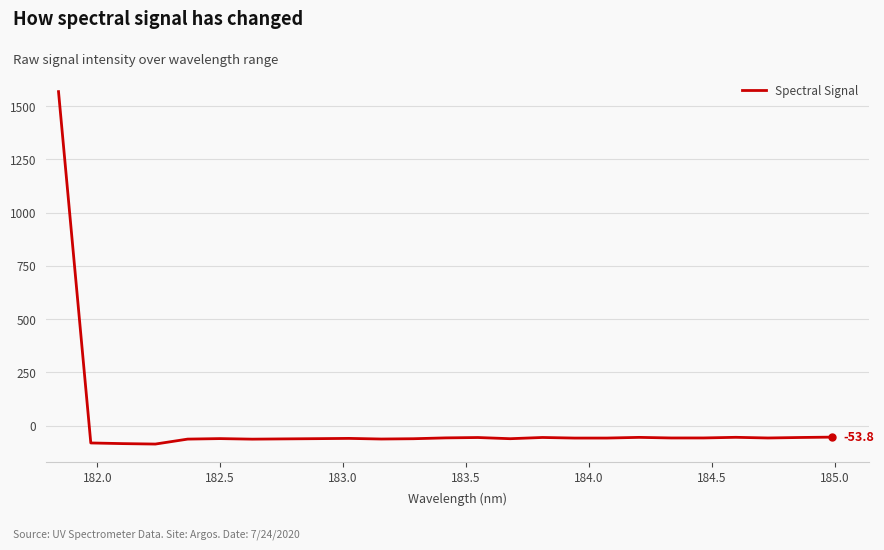

How many distinct data groups are displayed?

1